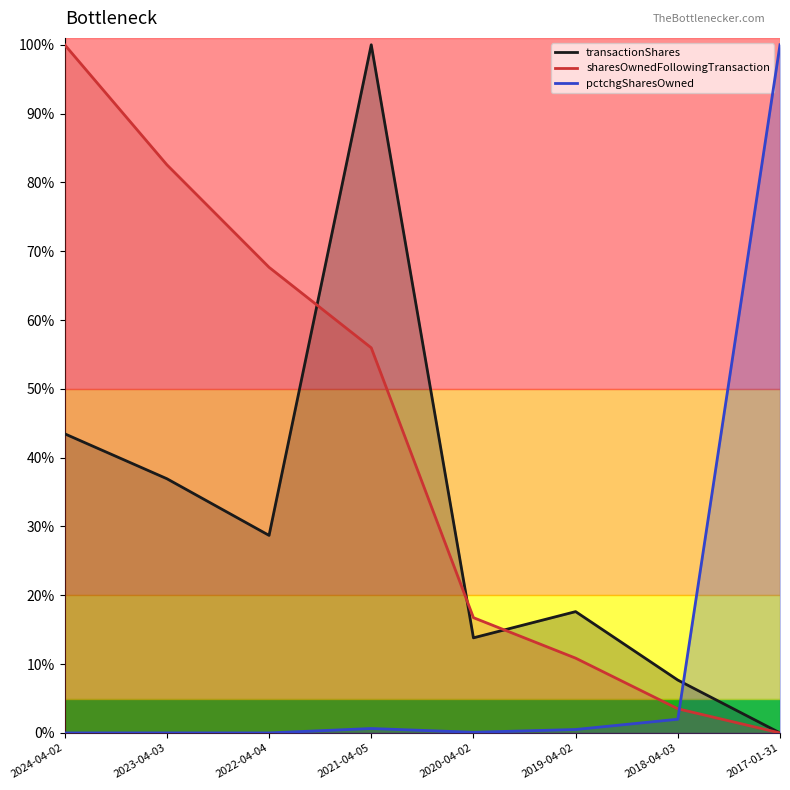

Does the chart display data point markers on the line(s)?

No